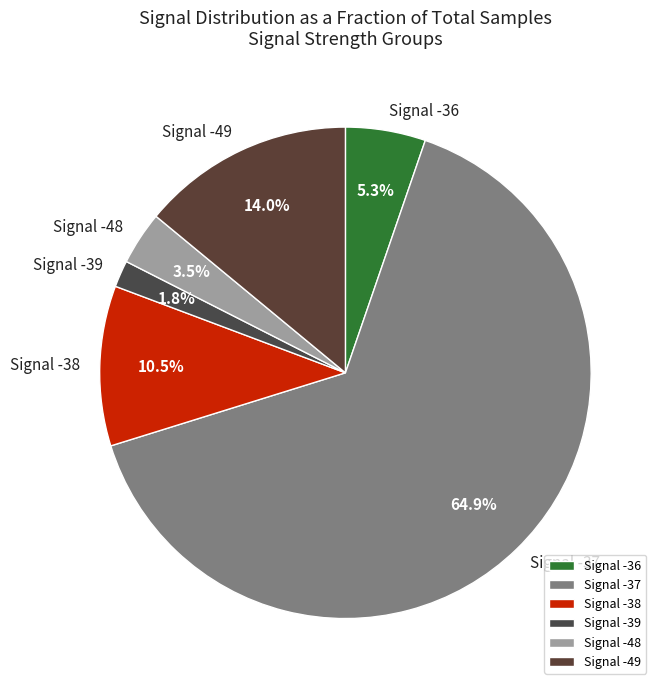

Is there a majority slice in this chart?

Yes